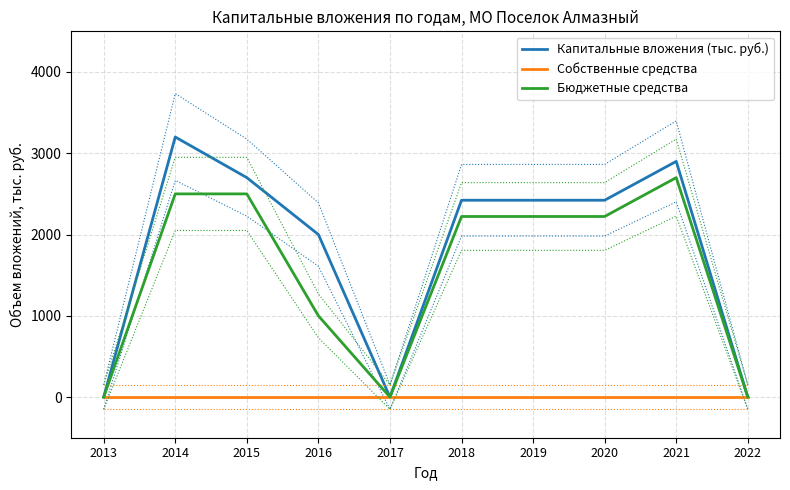

Reading right to left, extract all data points from this chart.

Капитальные вложения (тыс. руб.): 2022=0	2021=2900	2020=2422	2019=2422	2018=2422	2017=0	2016=2000	2015=2700	2014=3200	2013=0
Собственные средства: 2022=0	2021=0	2020=0	2019=0	2018=0	2017=0	2016=0	2015=0	2014=0	2013=0
Бюджетные средства: 2022=0	2021=2700	2020=2222	2019=2222	2018=2222	2017=0	2016=1000	2015=2500	2014=2500	2013=0